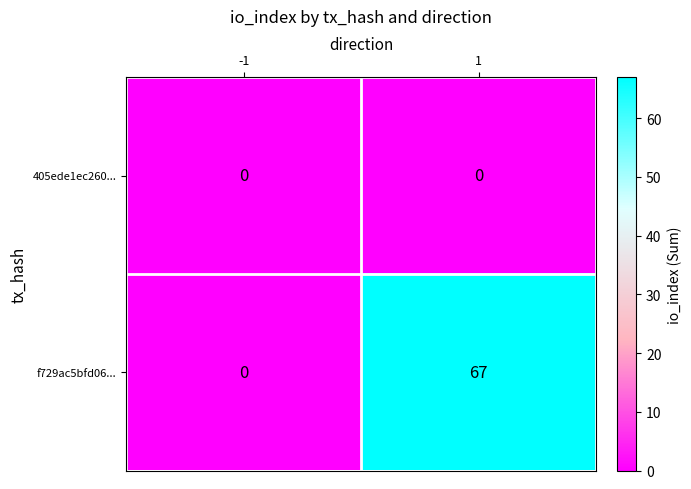

List the series in order of their peak value, highest first.

f729ac5bfd06..., 405ede1ec260...